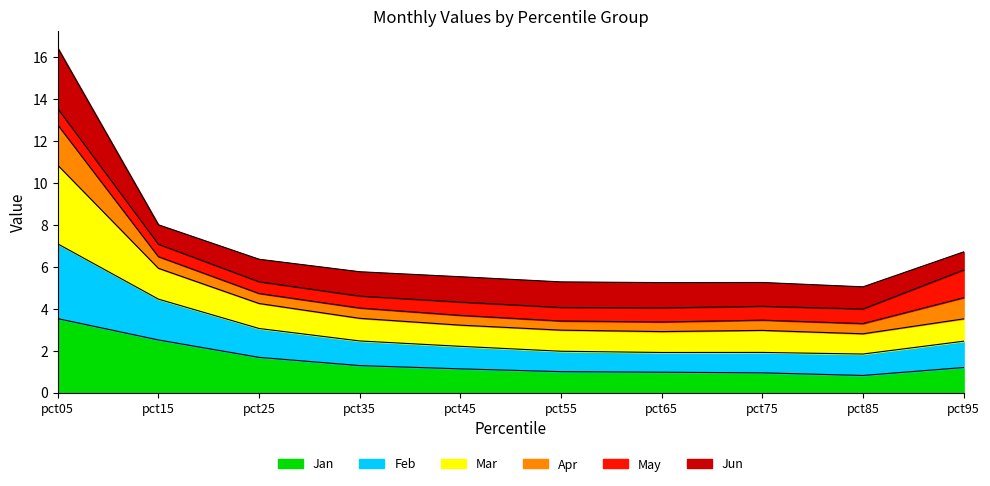

What is the total value across all series at pct55?

5.3